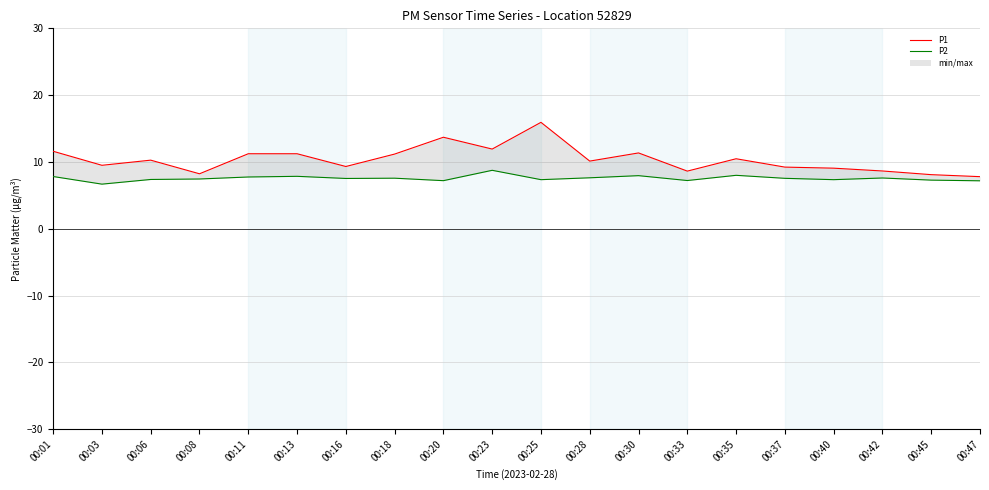

What is the maximum value shown in the chart?

15.9